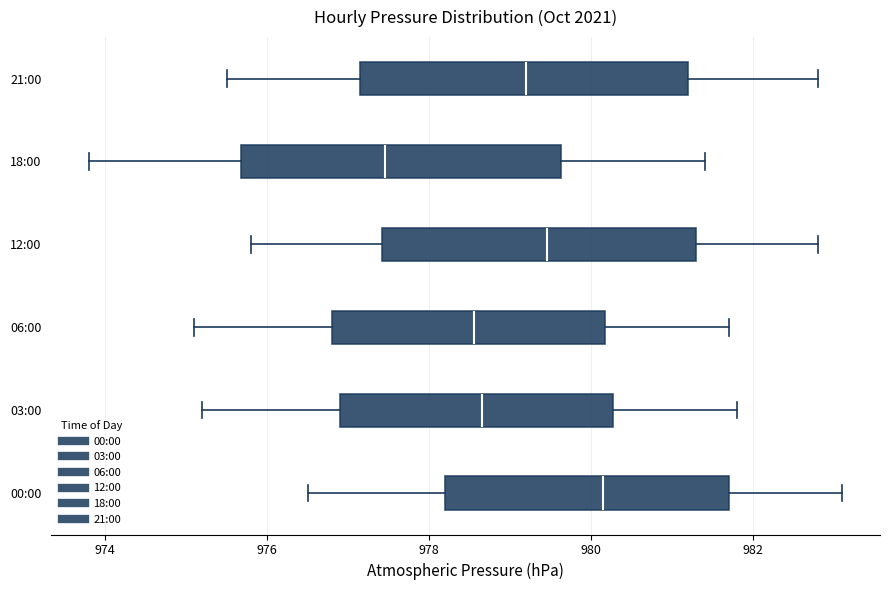

Reading bottom to top, read every box against the x-axis: the position of its median line, the range the box covers, and the ends of its whiskers. The values are not printed on the chart, so give them approximately, as read against the axis.

00:00: median 980.2, box 978.2 to 981.8, whiskers 976.6 to 983.2
03:00: median 978.6, box 977.0 to 980.2, whiskers 975.2 to 981.8
06:00: median 978.6, box 976.8 to 980.2, whiskers 975.2 to 981.8
12:00: median 979.4, box 977.4 to 981.4, whiskers 975.8 to 982.8
18:00: median 977.4, box 975.6 to 979.6, whiskers 973.8 to 981.4
21:00: median 979.2, box 977.2 to 981.2, whiskers 975.6 to 982.8